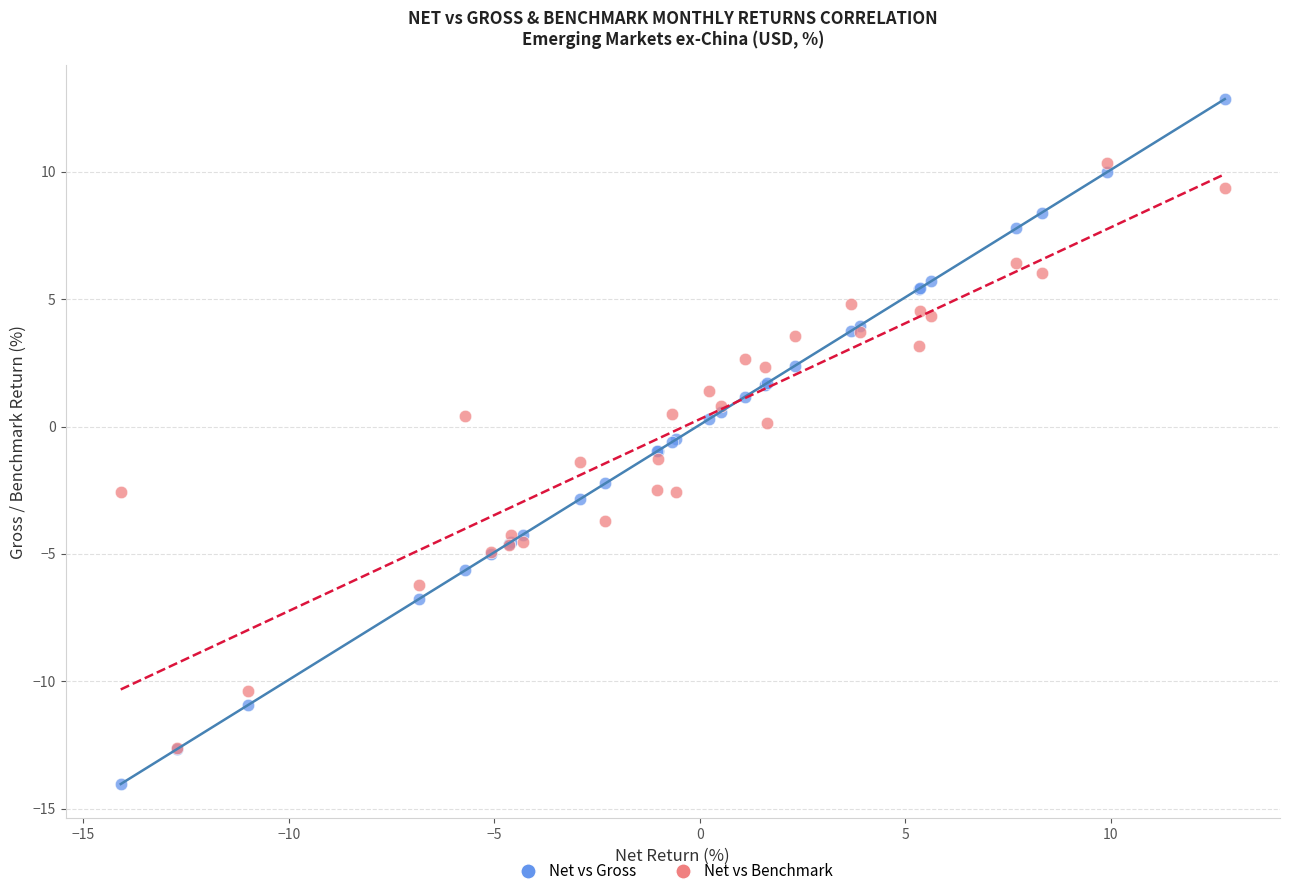

What are all the series names shown in the legend?

Net vs Gross, Net vs Benchmark